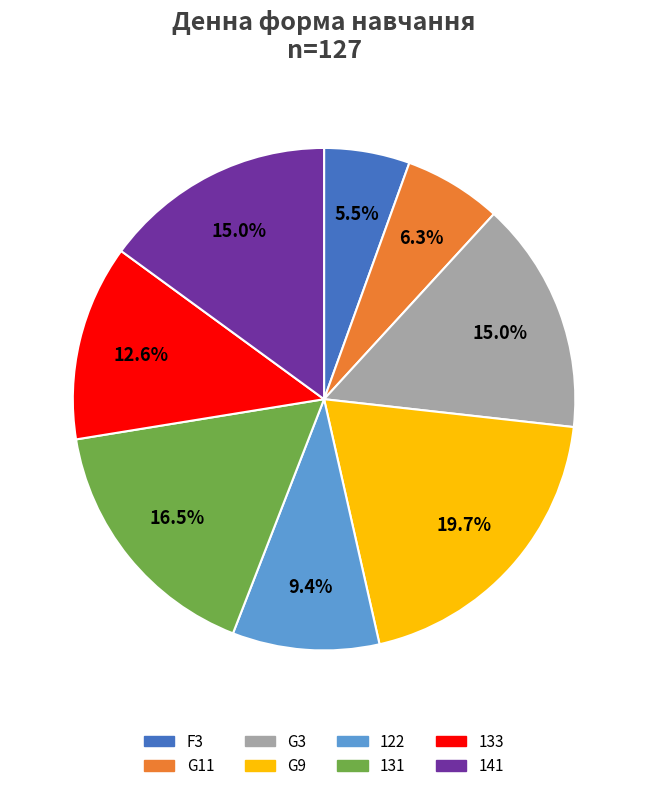

Is the sum of G11 and 141 greater than half?

No